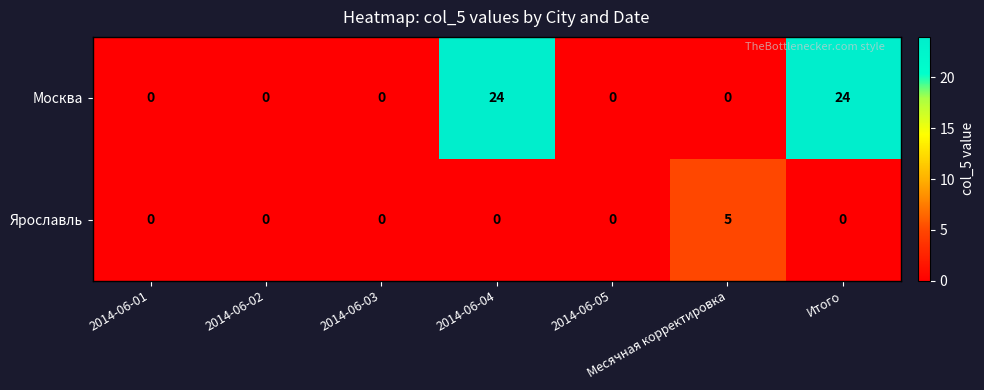

What is the average value of the Москва series?

7